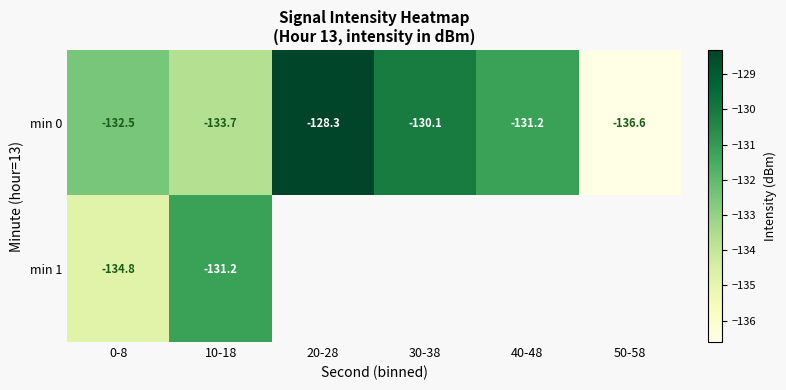

What is the sum of all min 0 values?

-792.4